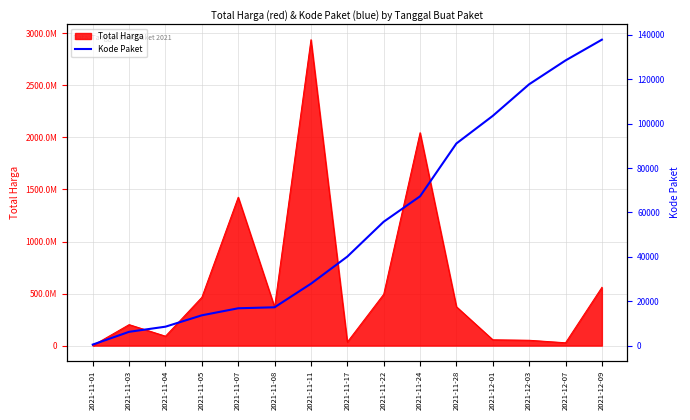

Where is the data nearest to the value 69170?

2021-11-24